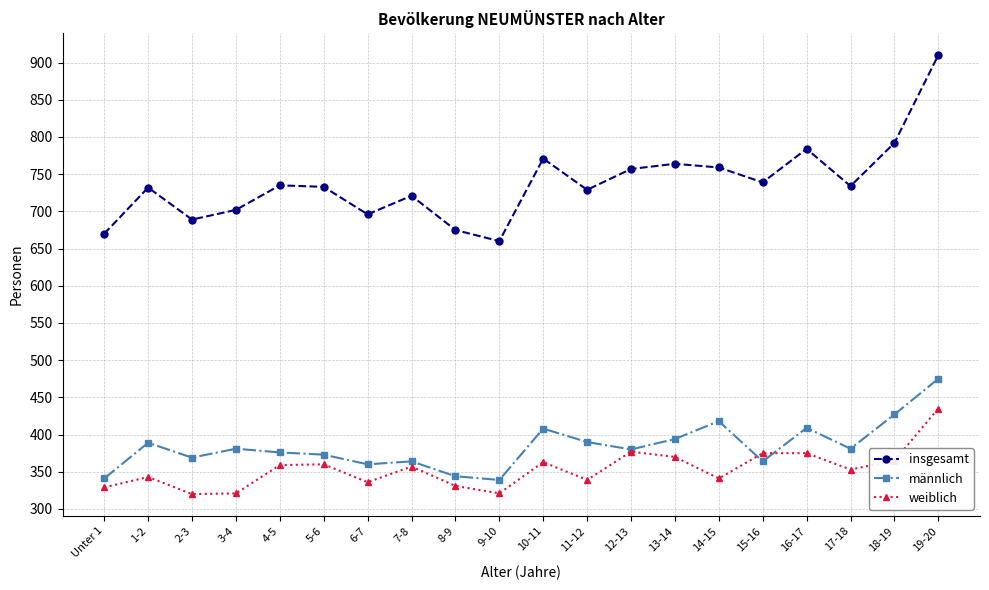

Rank the series by their maximum value, from highest to lowest.

insgesamt, männlich, weiblich